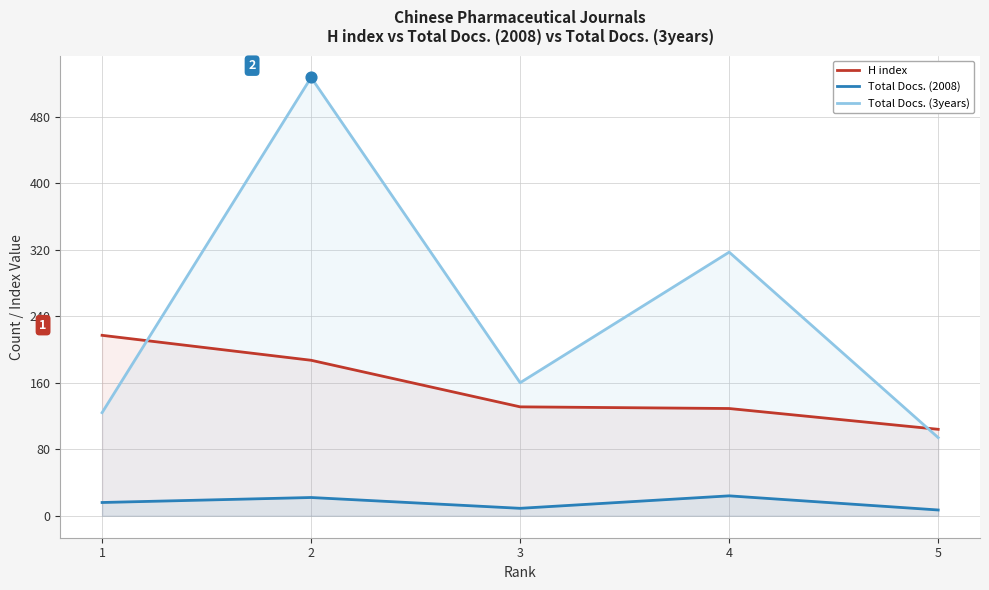

Which series reaches the maximum Y coordinate?

Total Docs. (3years)